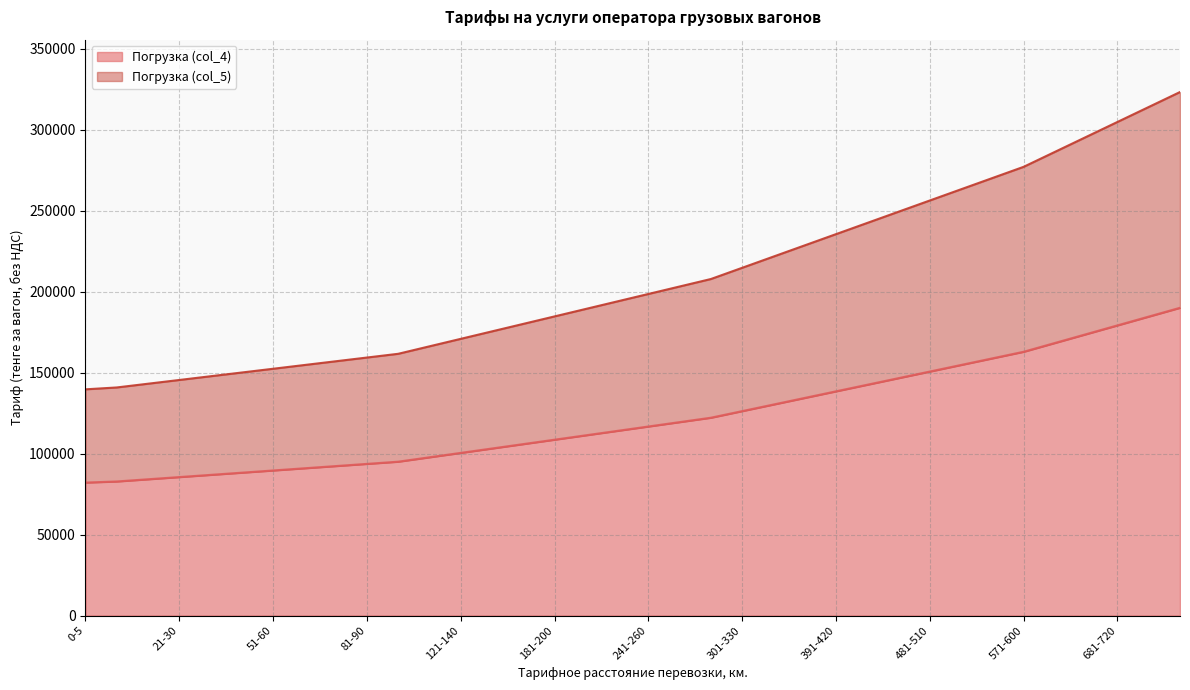

At which label does Погрузка (col_5) first exceed 198660?

261-280